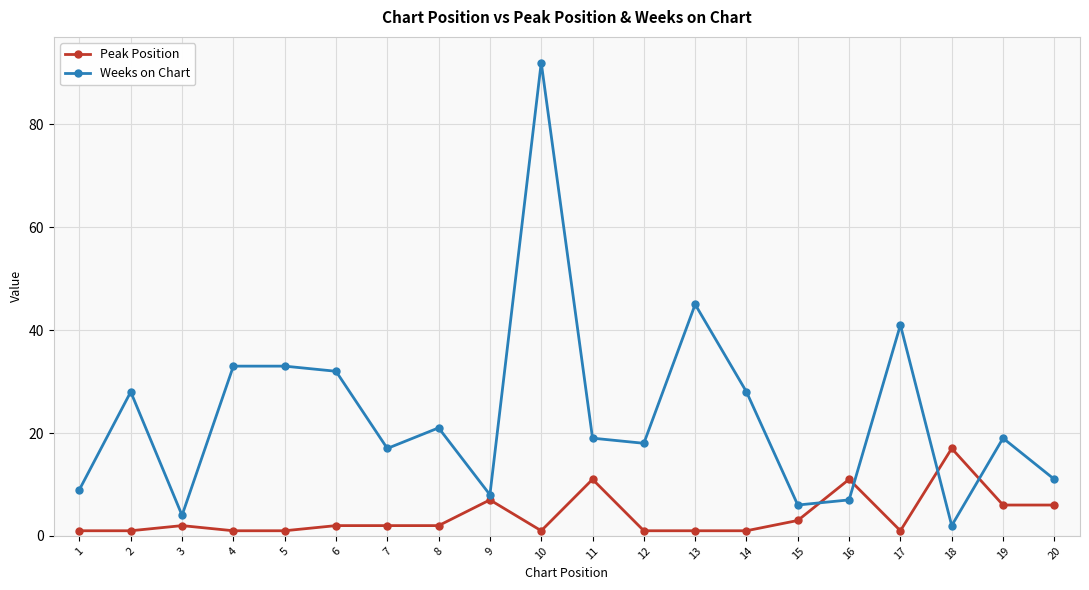

At how many categories does at least one series exceed 77?

1